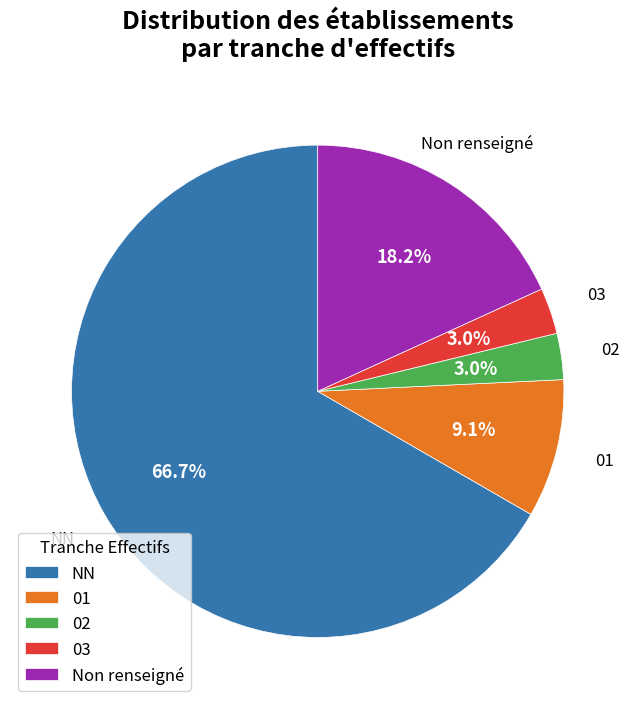

To the nearest percent, what is the average slice percentage?

20%